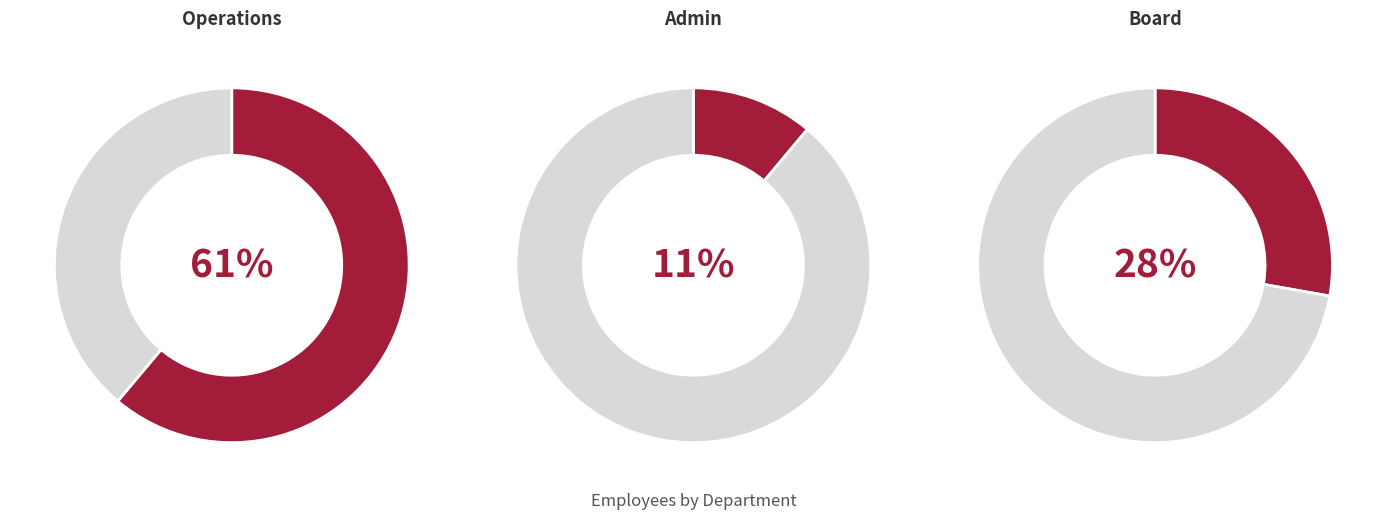

What is the largest slice in the pie chart?

Operations